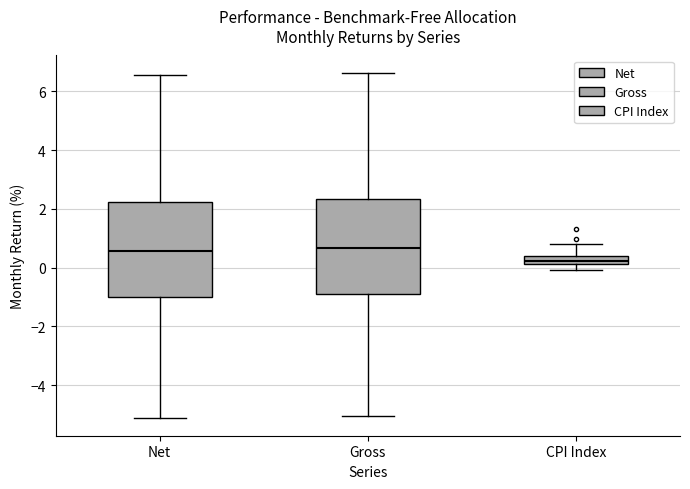

Where does the lower whisker of the box for Net end on the y-axis? The values are not printed on the chart, so give them approximately, as read against the axis.

-5.2